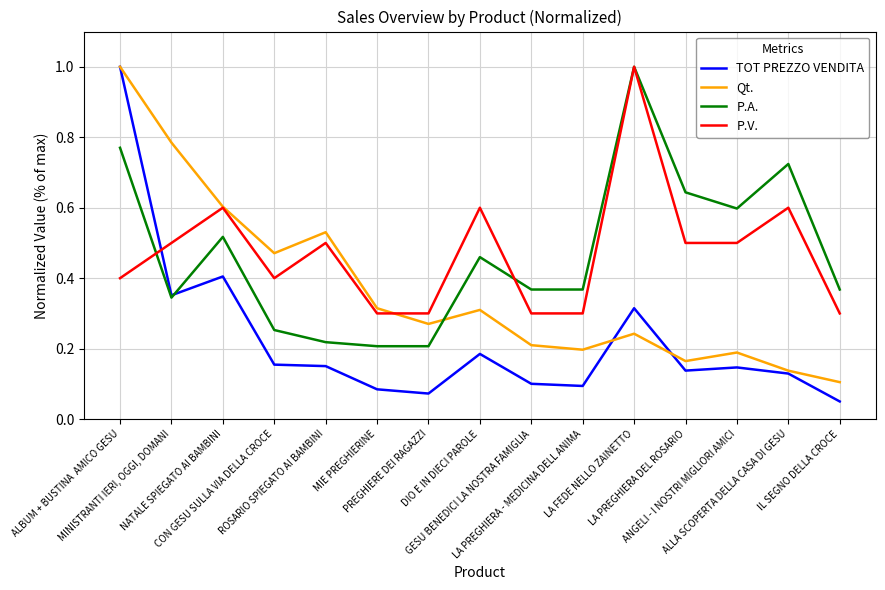

Which series ends up on top after the final intersection of P.A. and Qt.?

P.A.